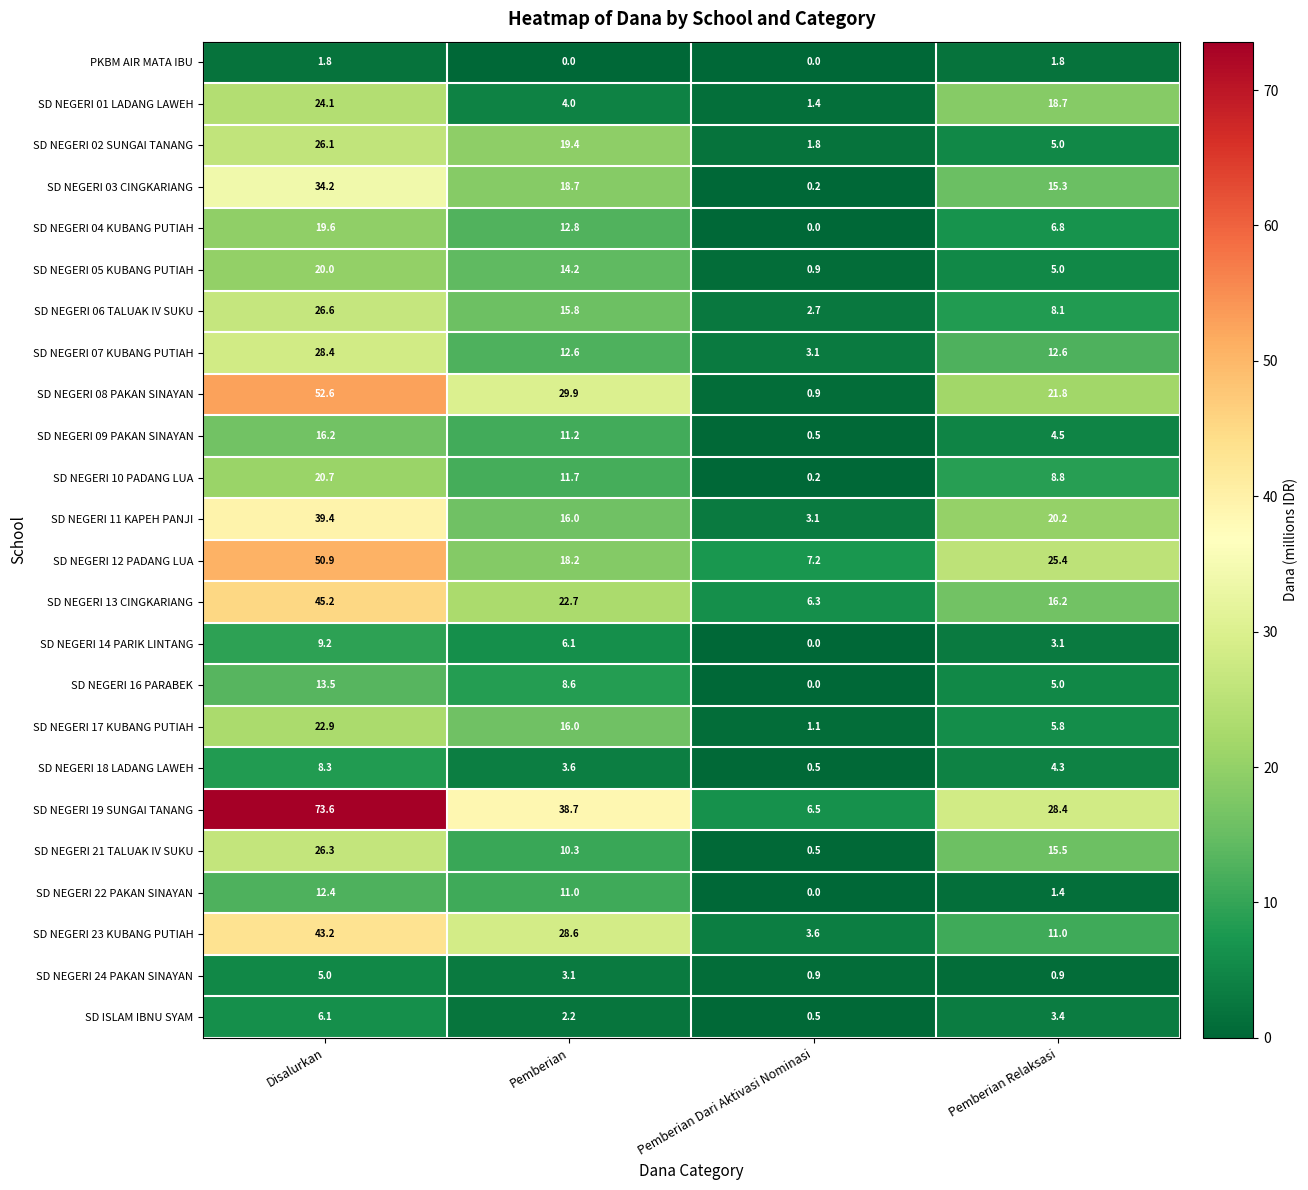

What is the greatest value displayed?

73.6